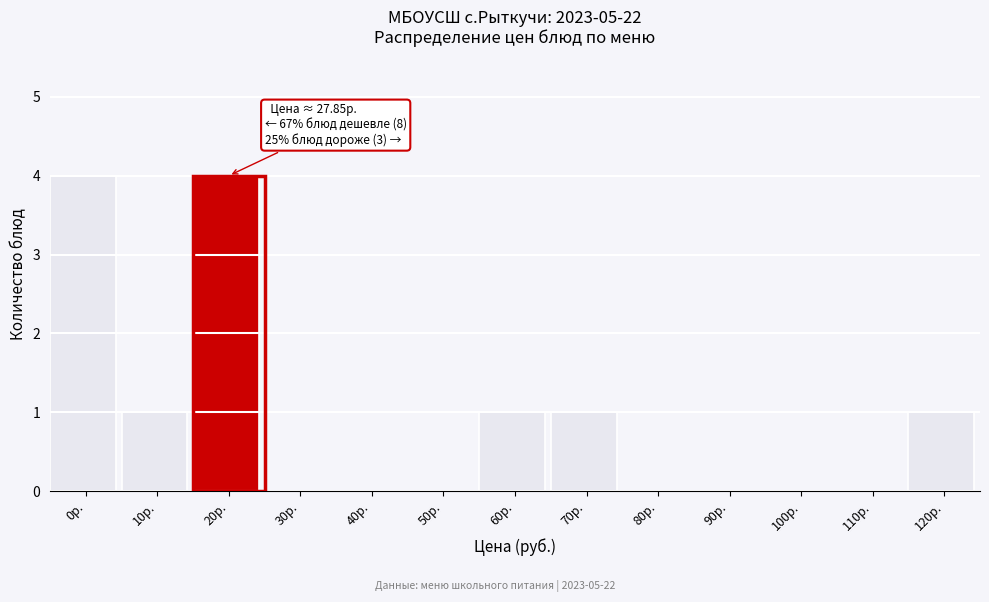

Reading left to right, list all the values displayed in this chart.

0р.=4	10р.=1	20р.=4	30р.=0	40р.=0	50р.=0	60р.=1	70р.=1	80р.=0	90р.=0	100р.=0	110р.=0	120р.=1